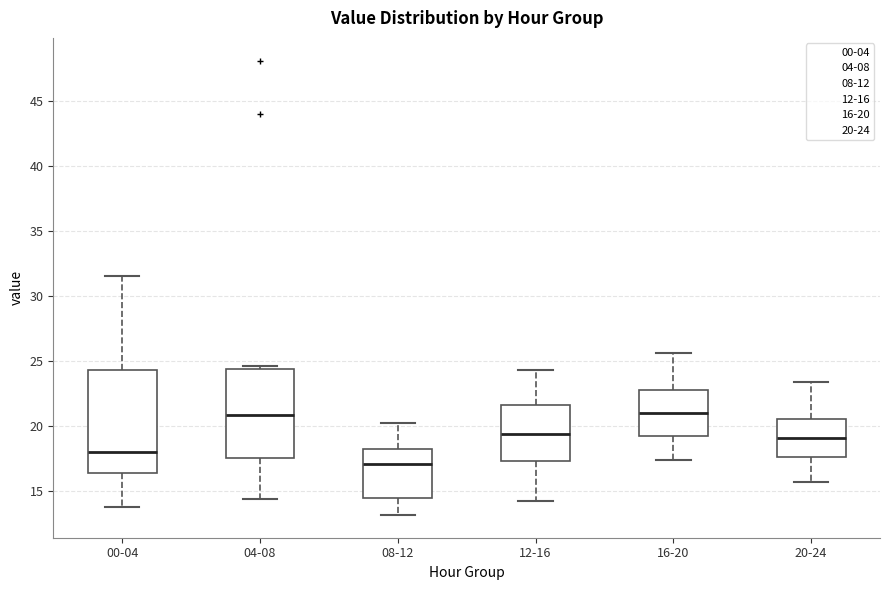

Where does the lower whisker of the box for 20-24 end on the y-axis? The values are not printed on the chart, so give them approximately, as read against the axis.

15.5